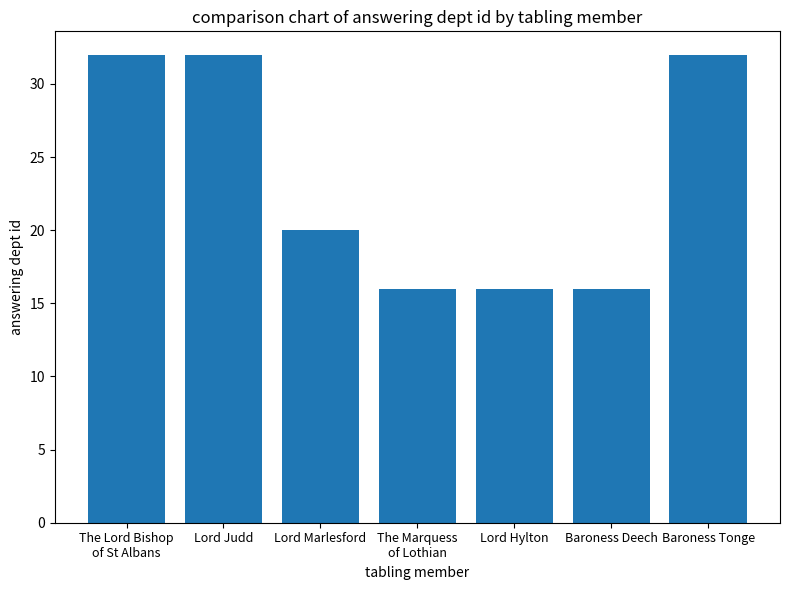

What is the value of the 3rd bar from the left?

20